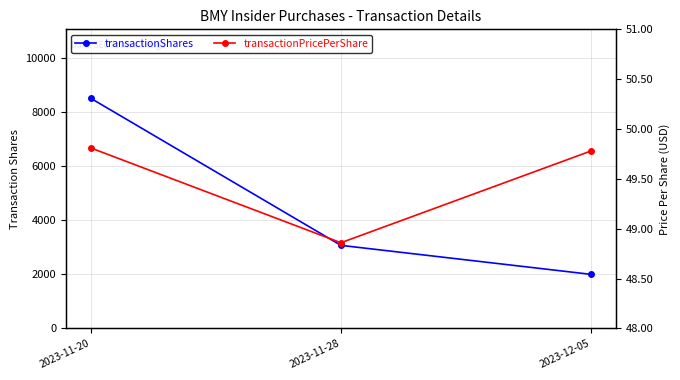

At which category is the sum across all series the highest?

2023-11-20